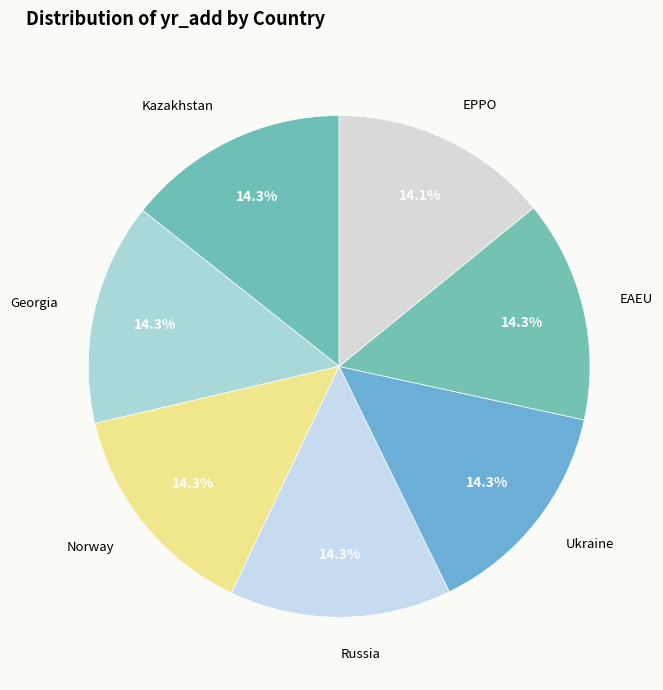

Does EAEU represent more than half of the total?

No